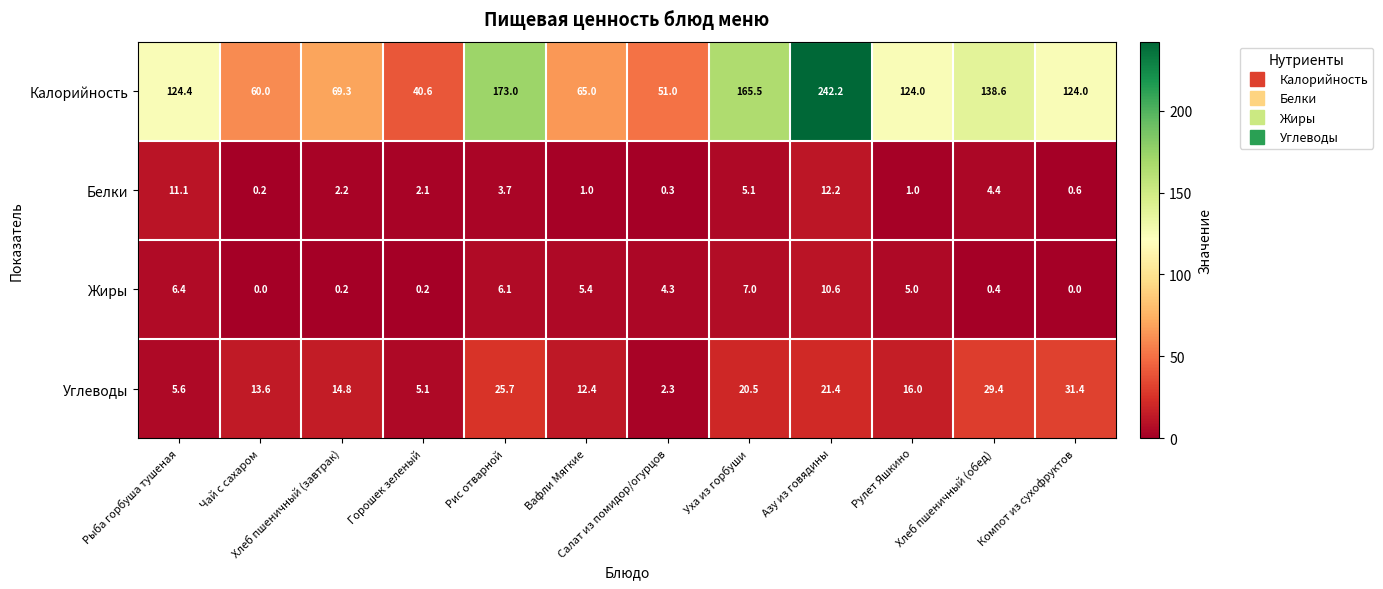

At how many categories does at least one series exceed 39?

12